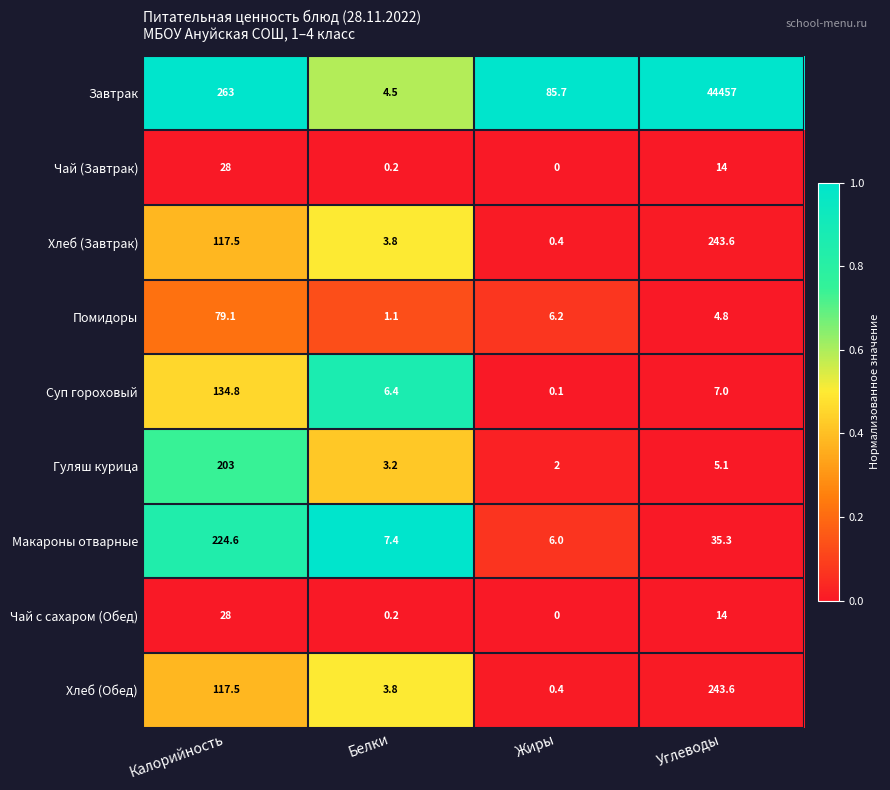

List the labels in order of Макароны отварные value, largest first.

Калорийность, Углеводы, Белки, Жиры